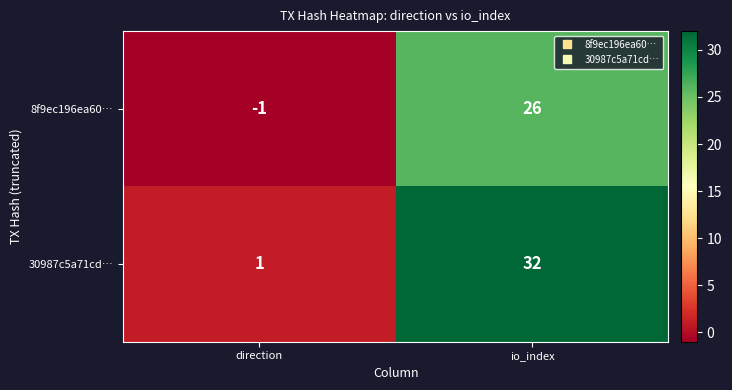

At which label is 30987c5a71cd… closest to 16?

direction